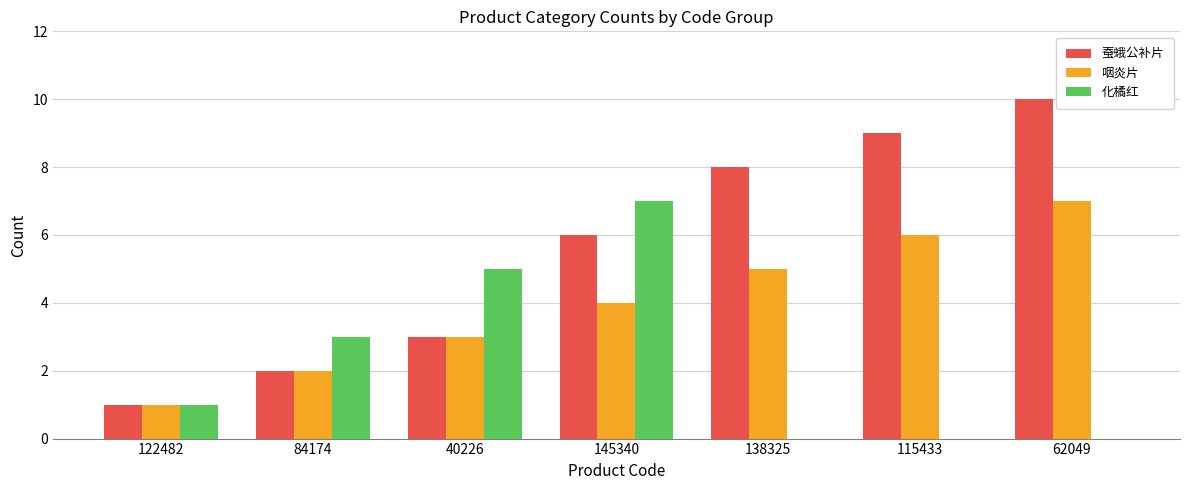

Which series changed the most between 145340 and 62049?

化橘红